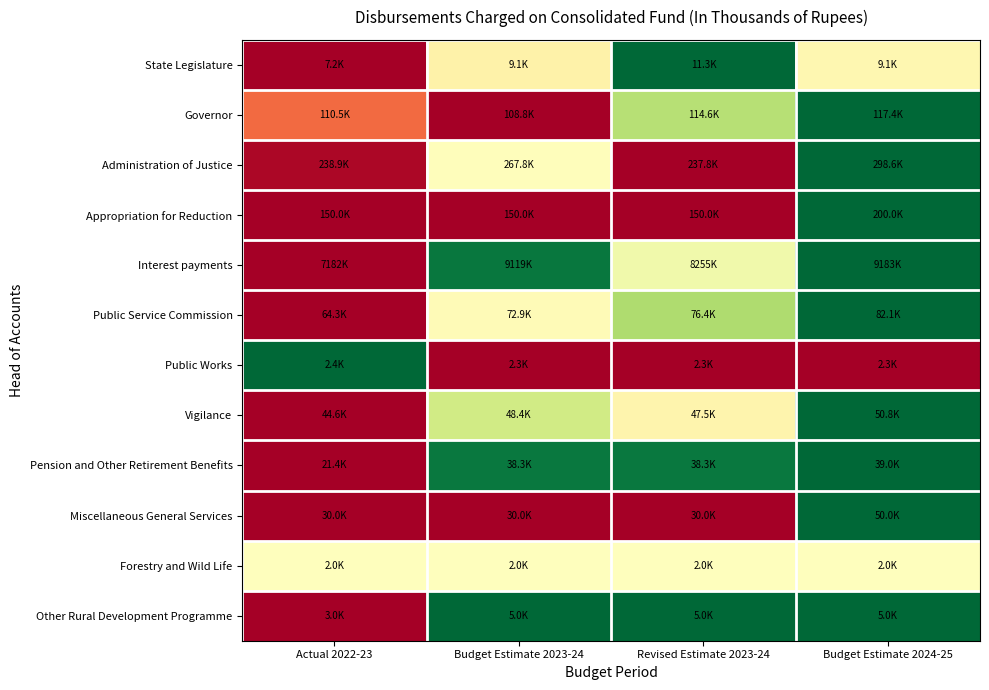

Reading right to left, transcribe all the data shown in this chart.

State Legislature: Budget Estimate 2024-25=0.5	Revised Estimate 2023-24=1.0	Budget Estimate 2023-24=0.5	Actual 2022-23=0.0
Governor: Budget Estimate 2024-25=1.0	Revised Estimate 2023-24=0.7	Budget Estimate 2023-24=0.0	Actual 2022-23=0.2
Administration of Justice: Budget Estimate 2024-25=1.0	Revised Estimate 2023-24=0.0	Budget Estimate 2023-24=0.5	Actual 2022-23=0.0
Appropriation for Reduction: Budget Estimate 2024-25=1.0	Revised Estimate 2023-24=0.0	Budget Estimate 2023-24=0.0	Actual 2022-23=0.0
Interest payments: Budget Estimate 2024-25=1.0	Revised Estimate 2023-24=0.5	Budget Estimate 2023-24=1.0	Actual 2022-23=0.0
Public Service Commission: Budget Estimate 2024-25=1.0	Revised Estimate 2023-24=0.7	Budget Estimate 2023-24=0.5	Actual 2022-23=0.0
Public Works: Budget Estimate 2024-25=0.0	Revised Estimate 2023-24=0.0	Budget Estimate 2023-24=0.0	Actual 2022-23=1.0
Vigilance: Budget Estimate 2024-25=1.0	Revised Estimate 2023-24=0.5	Budget Estimate 2023-24=0.6	Actual 2022-23=0.0
Pension and Other Retirement Benefits: Budget Estimate 2024-25=1.0	Revised Estimate 2023-24=1.0	Budget Estimate 2023-24=1.0	Actual 2022-23=0.0
Miscellaneous General Services: Budget Estimate 2024-25=1.0	Revised Estimate 2023-24=0.0	Budget Estimate 2023-24=0.0	Actual 2022-23=0.0
Forestry and Wild Life: Budget Estimate 2024-25=0.5	Revised Estimate 2023-24=0.5	Budget Estimate 2023-24=0.5	Actual 2022-23=0.5
Other Rural Development Programme: Budget Estimate 2024-25=1.0	Revised Estimate 2023-24=1.0	Budget Estimate 2023-24=1.0	Actual 2022-23=0.0